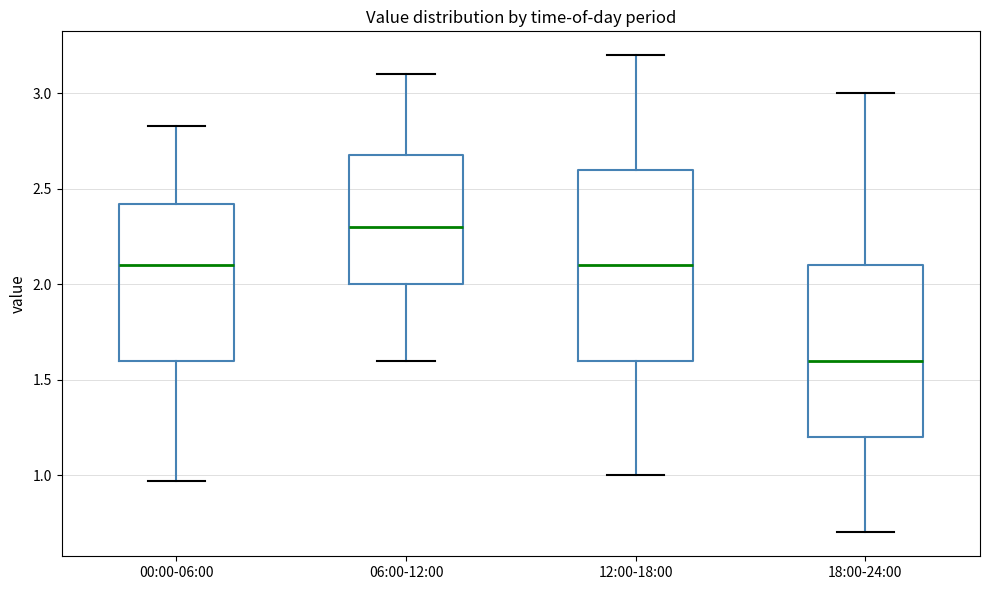

Which box has the highest median line?

06:00-12:00